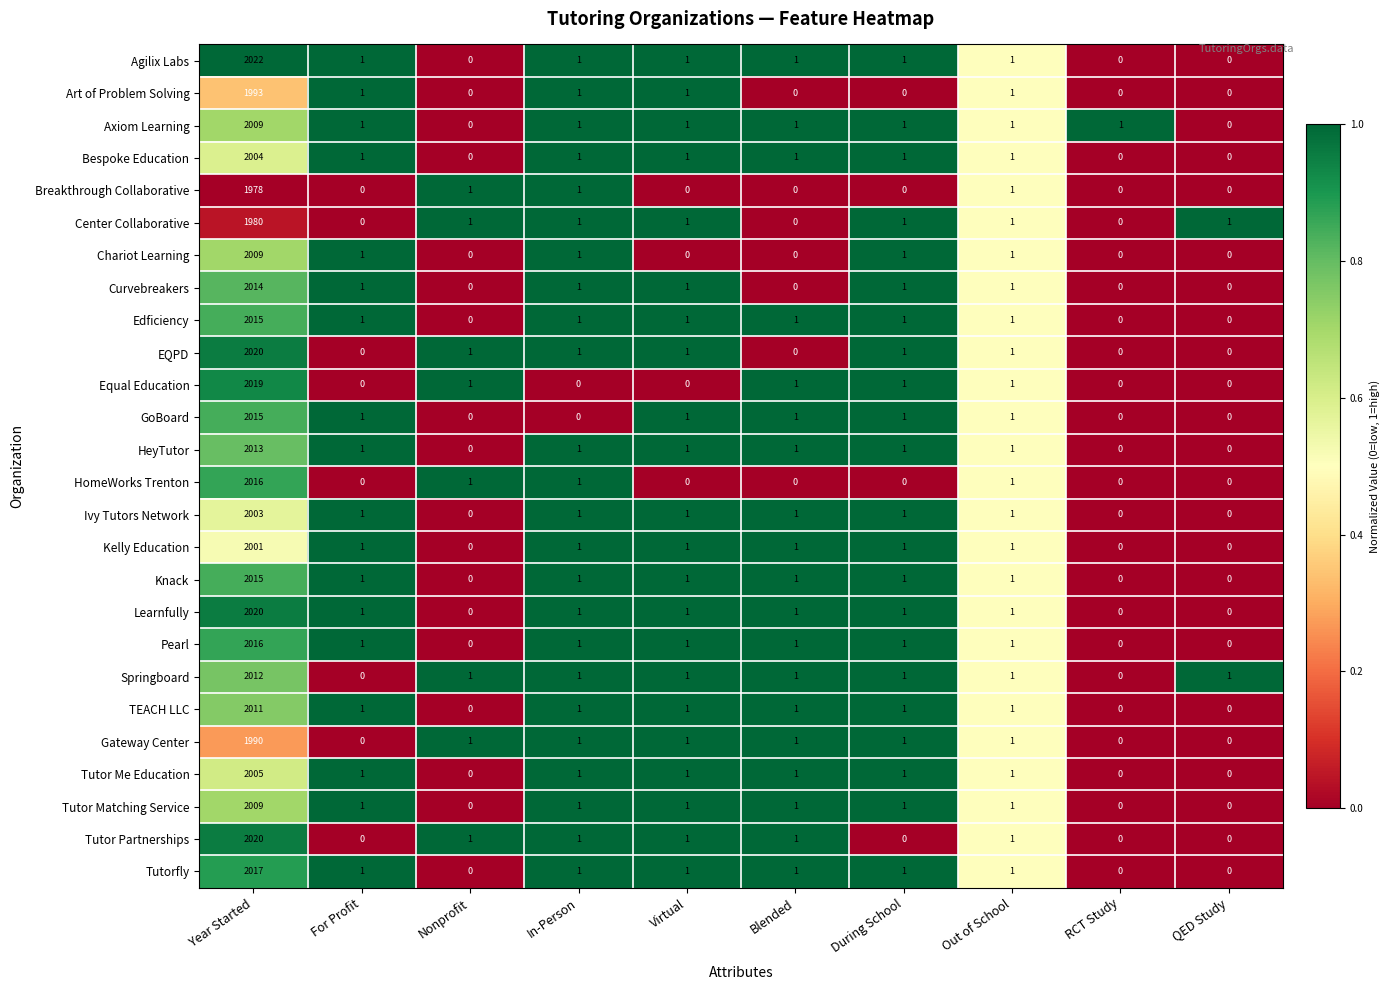

What is the difference between the maximum and minimum values in the Breakthrough Collaborative series?

1978